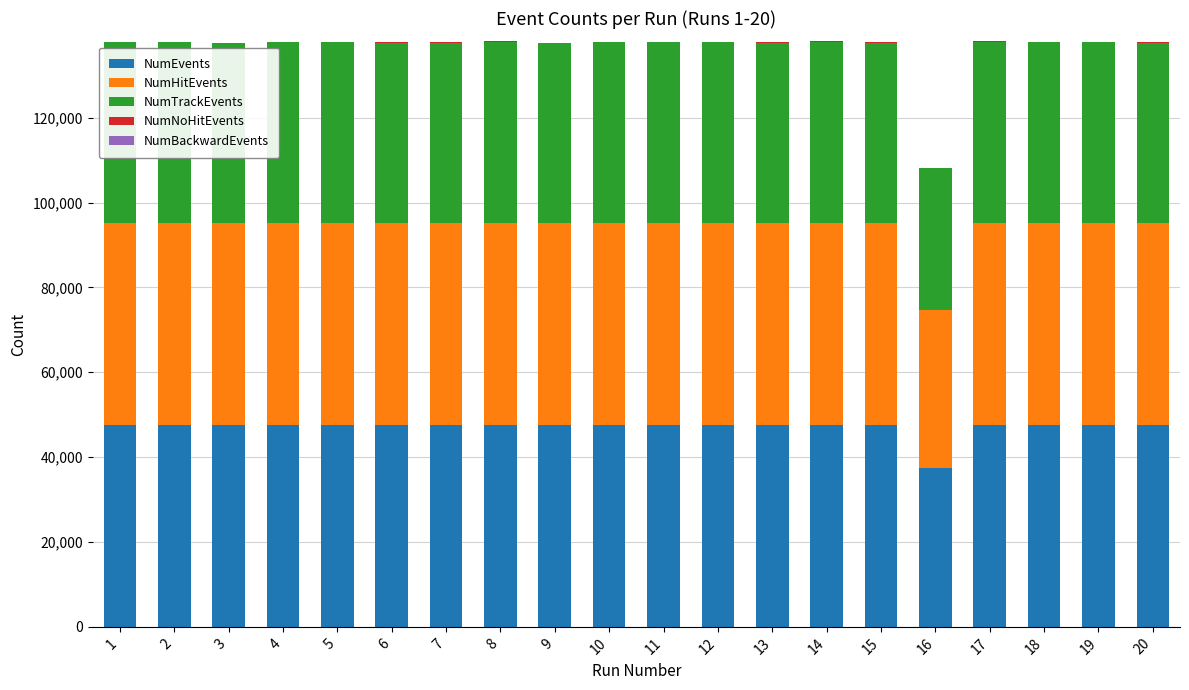

What is the maximum value for NumEvents?

47637